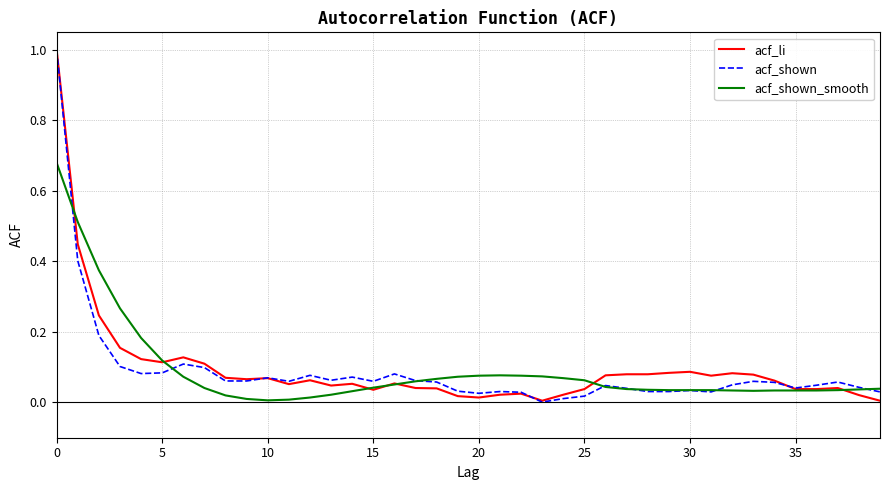

What is the maximum value for acf_shown?

1.0